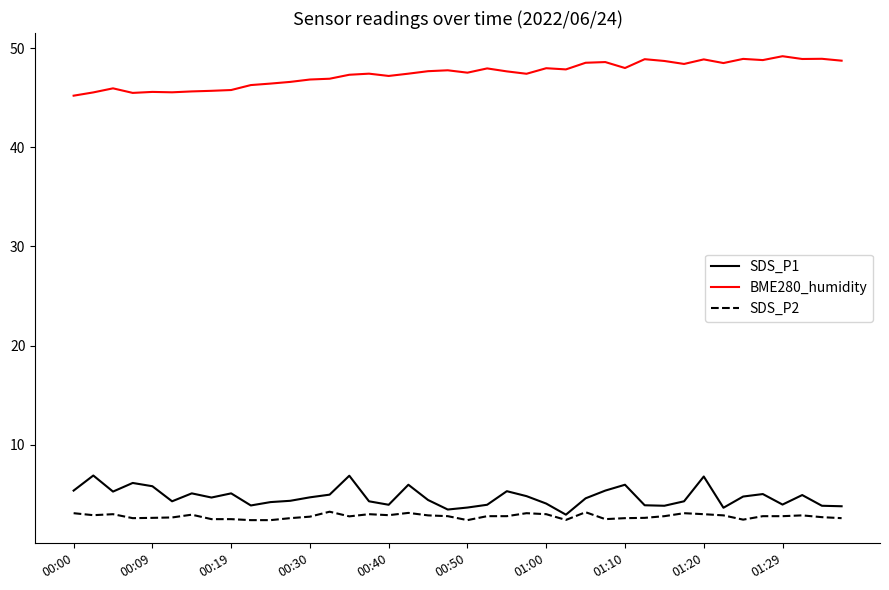

True or false: SDS_P2 and BME280_humidity cross at least once.

False